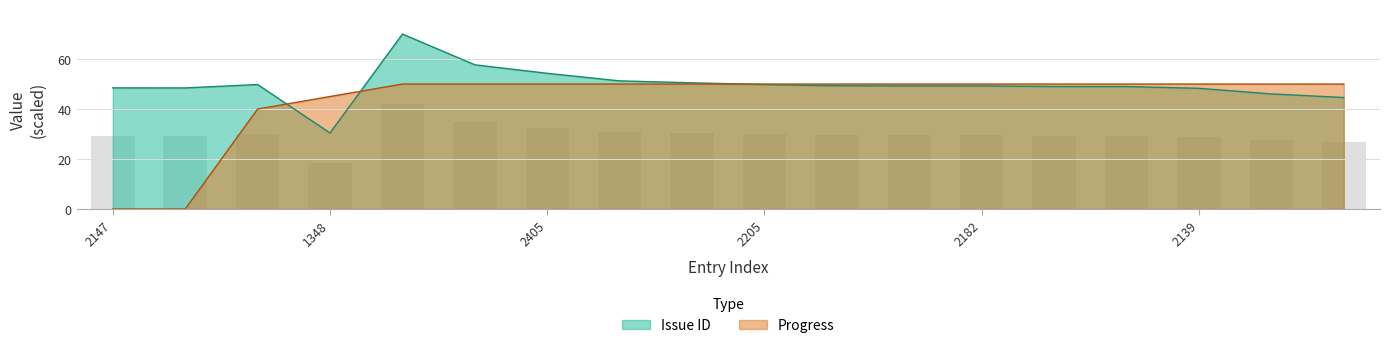

Which series has the largest total across all categories?

Issue ID